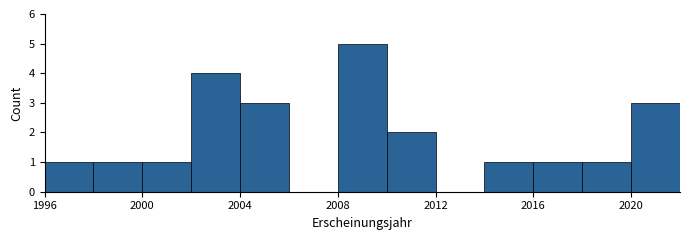

Reading left to right, transcribe this chart: for each bar, give the range it covers on the x-axis and its height. The values are not printed on the chart, so give them approximately, as read against the axis.

1996 to 1998: 1
1998 to 2000: 1
2000 to 2002: 1
2002 to 2004: 4
2004 to 2006: 3
2006 to 2008: 0
2008 to 2010: 5
2010 to 2012: 2
2012 to 2014: 0
2014 to 2016: 1
2016 to 2018: 1
2018 to 2020: 1
2020 to 2022: 3